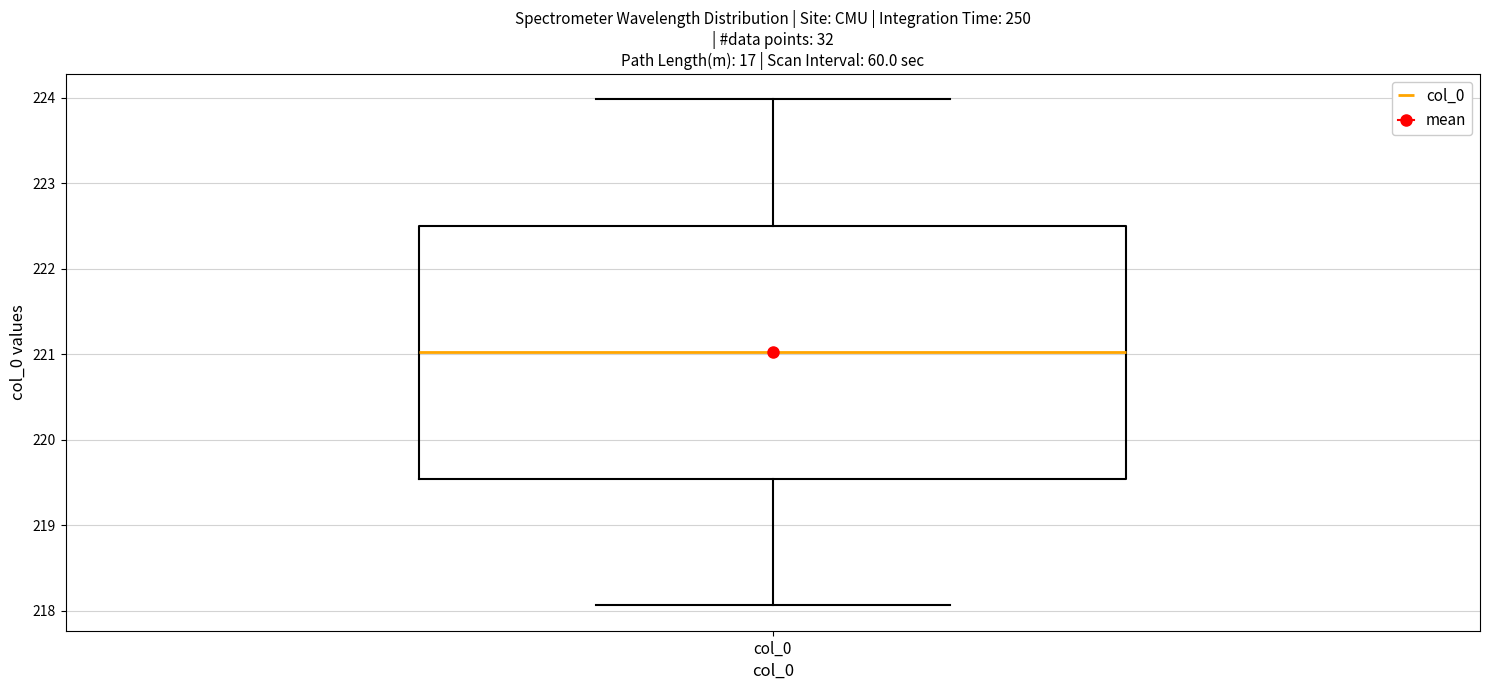

Where does the lower whisker of the box for col_0 end on the y-axis? The values are not printed on the chart, so give them approximately, as read against the axis.

218.1